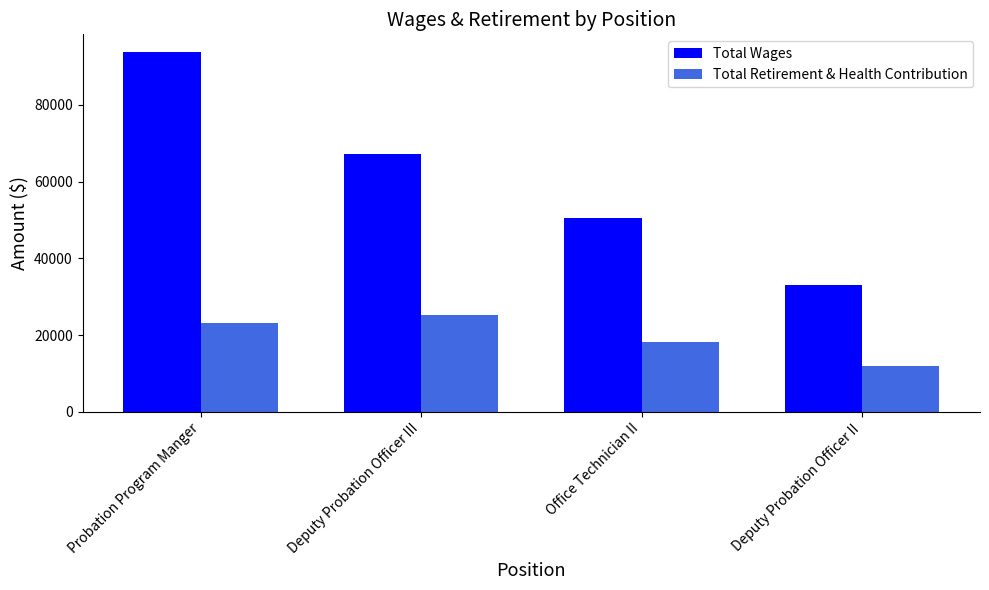

What is the sum of all Total Wages values?

244439